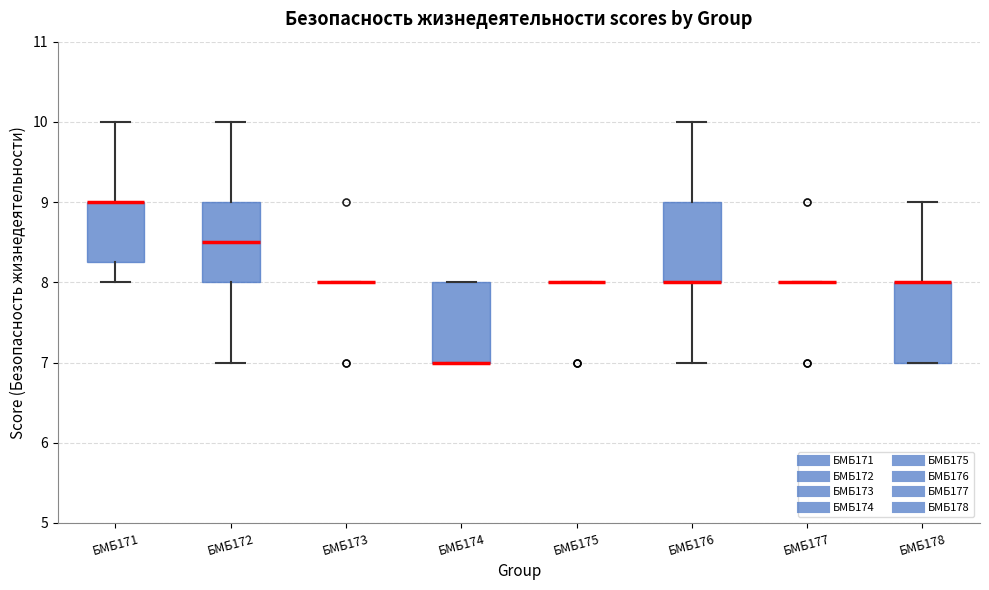

Where is the lower edge of the box for БМБ171 on the y-axis? The values are not printed on the chart, so give them approximately, as read against the axis.

8.3